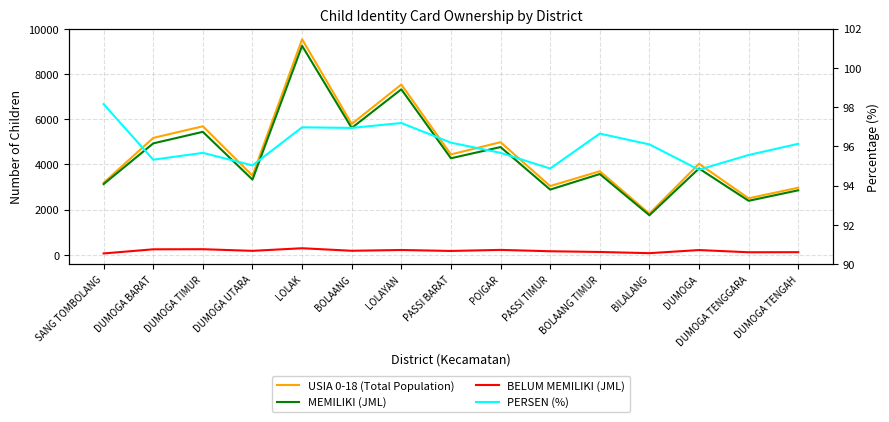

What is the average value of the PERSEN (%) series?

96.1